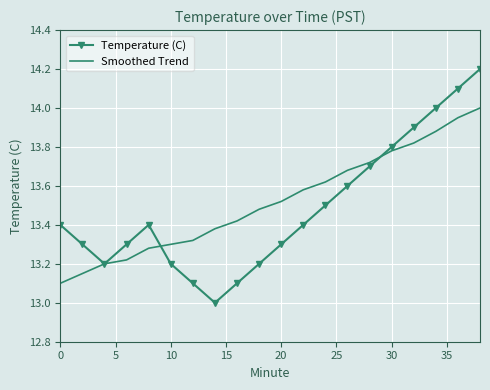

What is the minimum value shown in the chart?

13.0